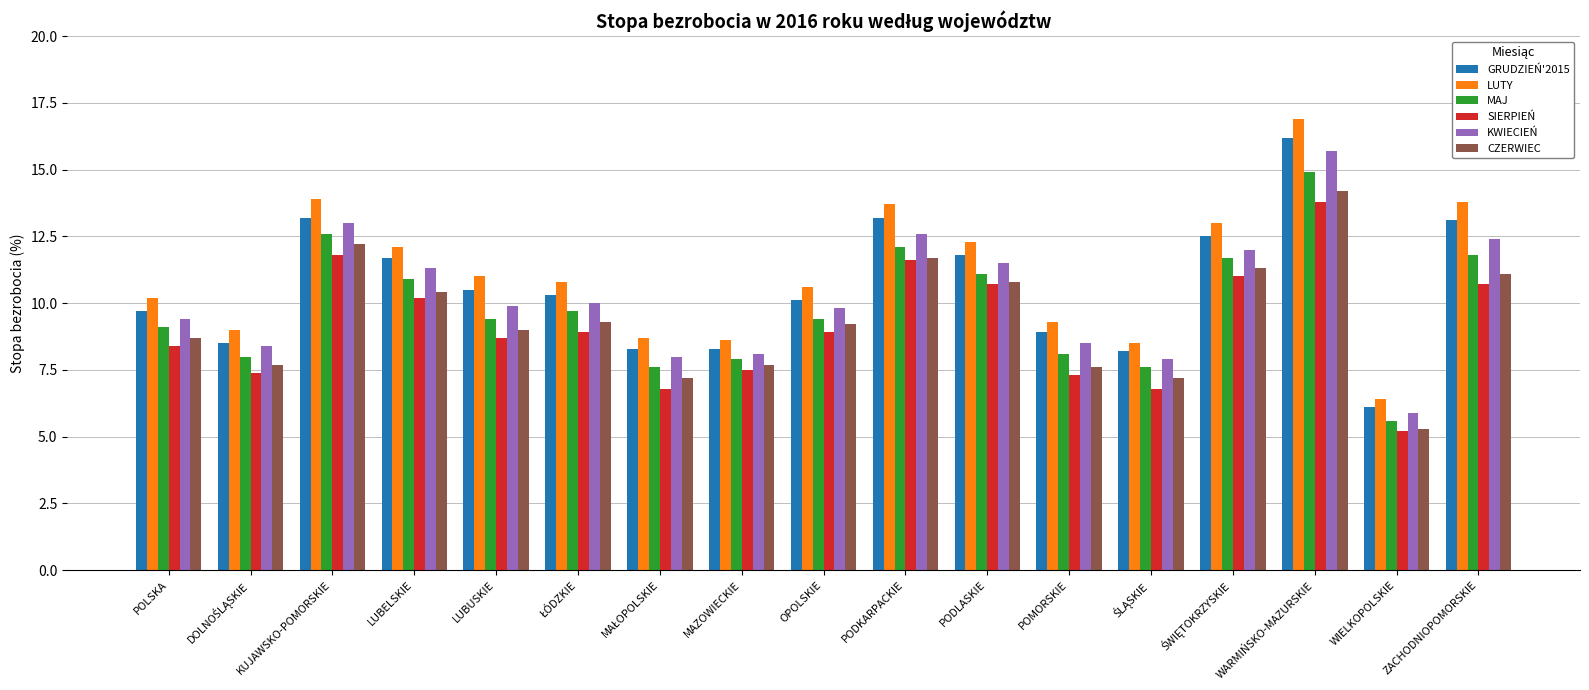

Rank the series by their maximum value, from highest to lowest.

LUTY, GRUDZIEŃ'2015, KWIECIEŃ, MAJ, CZERWIEC, SIERPIEŃ